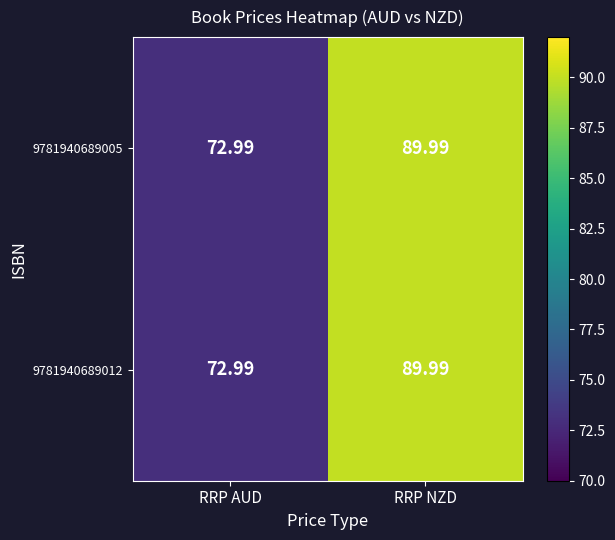

Where is 9781940689012 nearest to the value 81?

RRP AUD